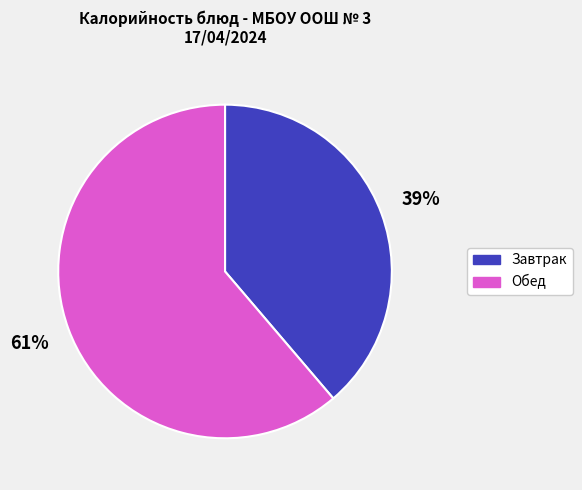

Between Завтрак and Обед, which is larger?

Обед